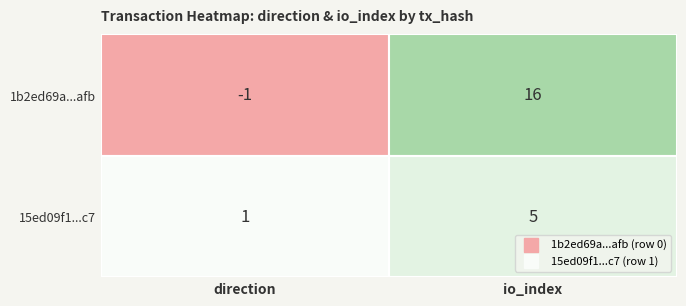

What is the sum of all 15ed09f115080fc59f1e99318cfa249e8bf40c7 values?

6